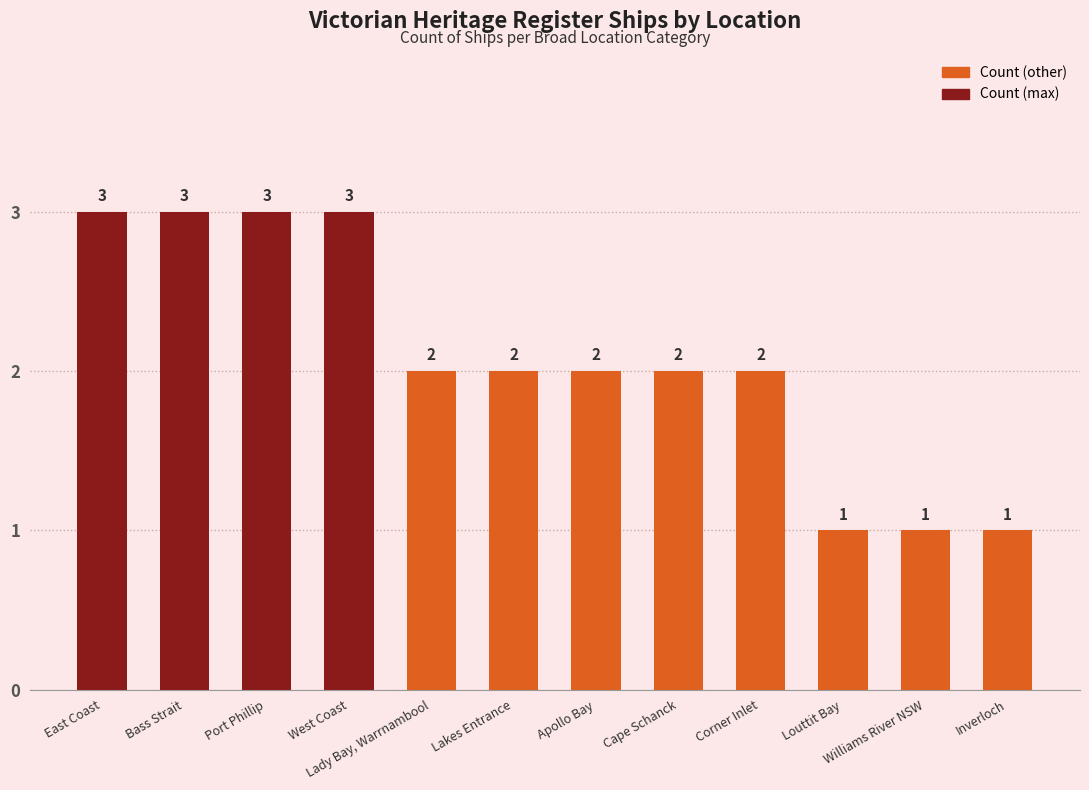

What is the smallest value displayed?

1